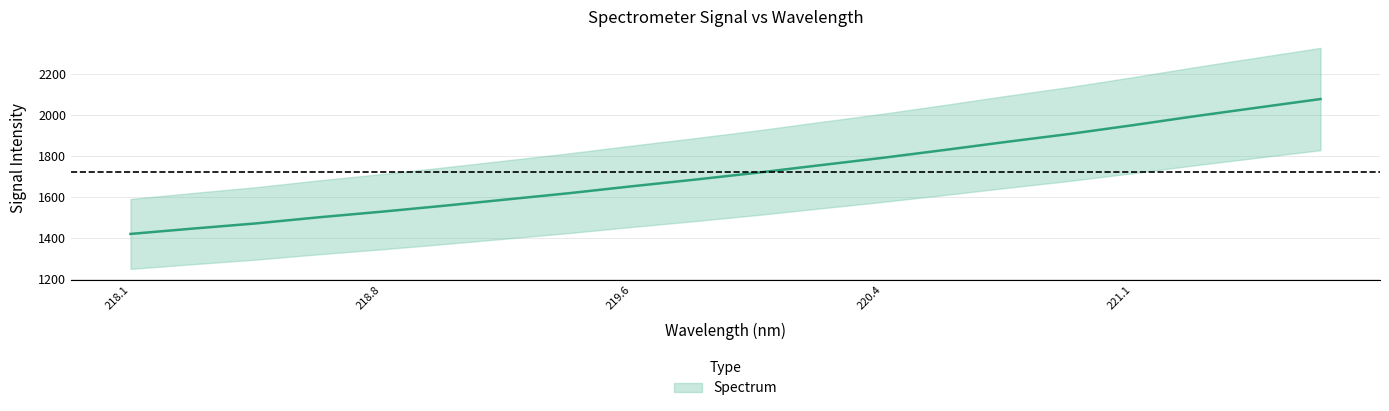

What is the label of the 15th point from the left?

220.7354